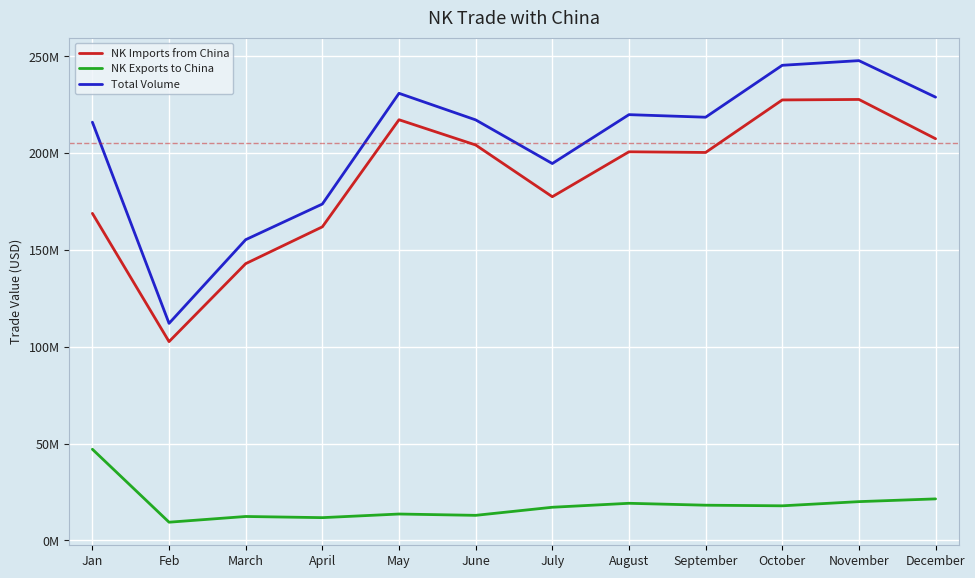

At October, list the series in order from largest to smallest.

Total Volume, NK Imports from China, NK Exports to China